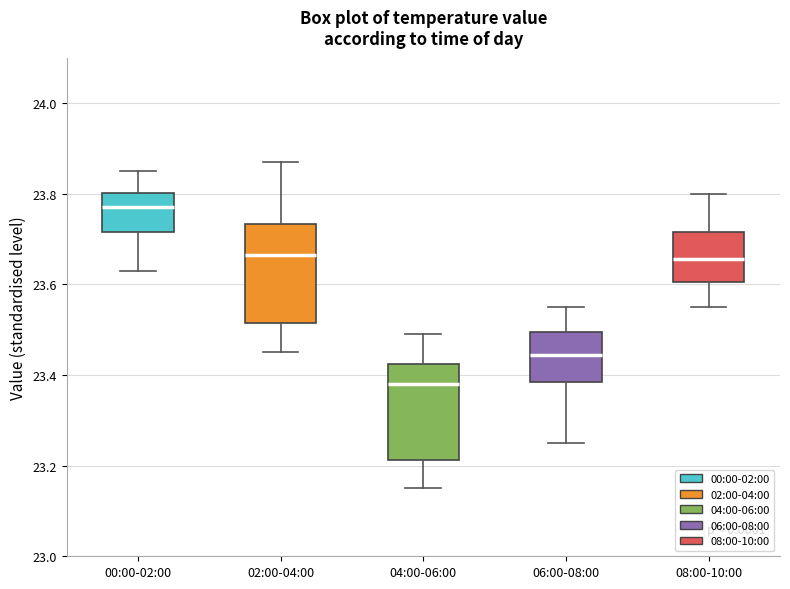

Reading left to right, transcribe this box plot: for each box, give where its median line is, the range the box spans, and where its two whiskers end, as read against the y-axis. The values are not printed on the chart, so give them approximately, as read against the axis.

00:00-02:00: median 23.78, box 23.72 to 23.80, whiskers 23.64 to 23.86
02:00-04:00: median 23.66, box 23.52 to 23.74, whiskers 23.46 to 23.88
04:00-06:00: median 23.38, box 23.22 to 23.42, whiskers 23.16 to 23.50
06:00-08:00: median 23.44, box 23.38 to 23.50, whiskers 23.26 to 23.56
08:00-10:00: median 23.66, box 23.60 to 23.72, whiskers 23.56 to 23.80